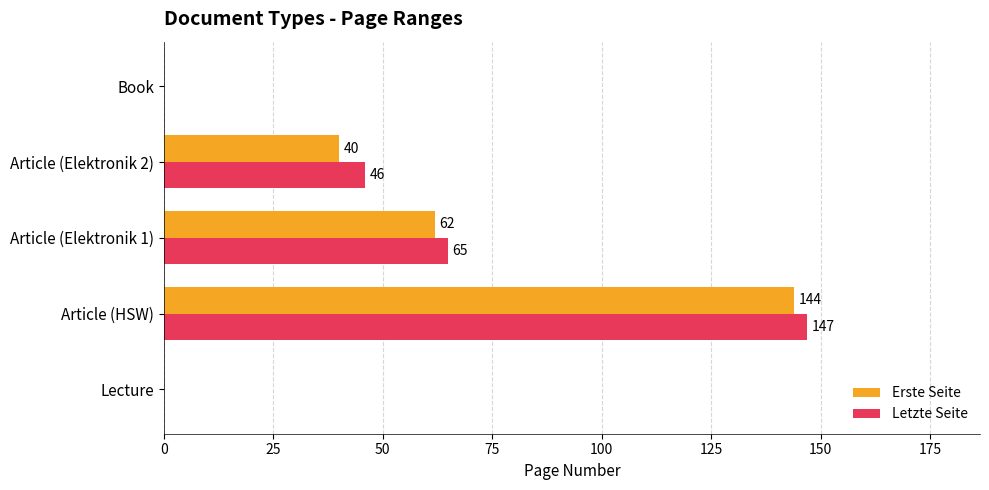

How many Erste Seite values are between 0 and 62?

4